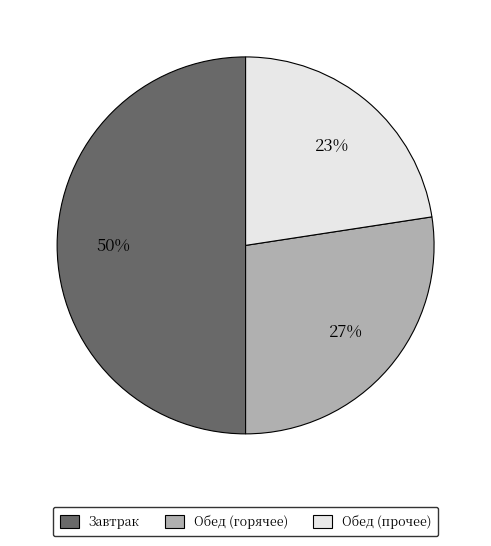

To the nearest percent, what is the difference between the largest and smallest slice percentages?

27%